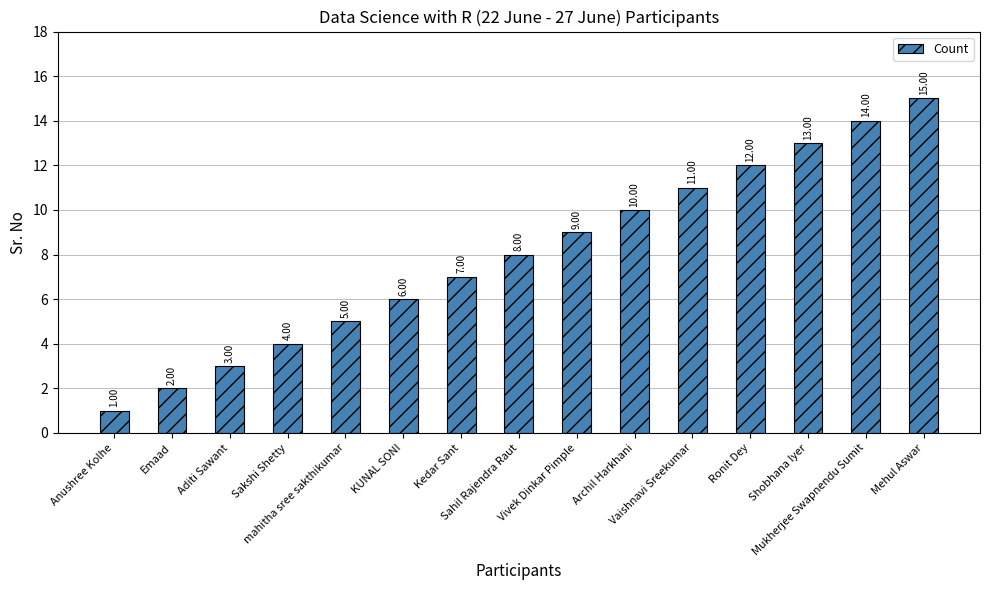

Reading left to right, what are all the values shown in this chart?

1	2	3	4	5	6	7	8	9	10	11	12	13	14	15